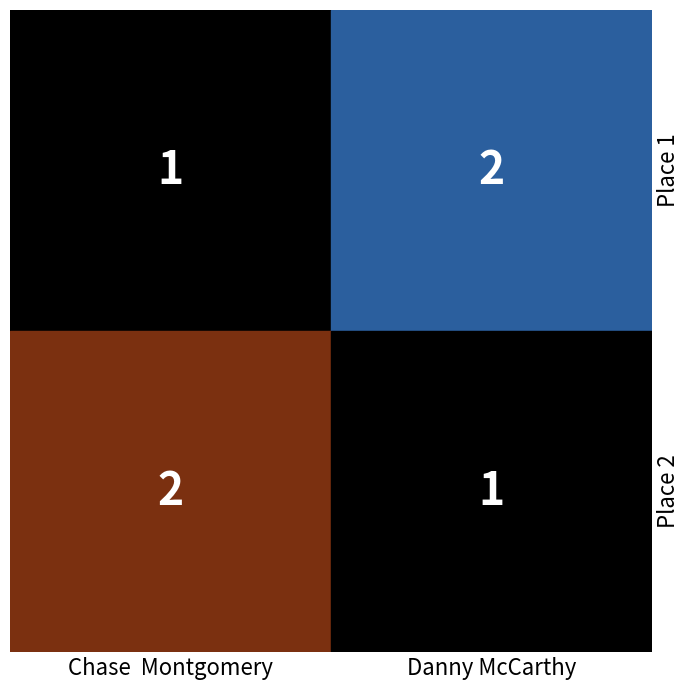

Reading right to left, list all the values displayed in this chart.

Chase  Montgomery: 2=2	1=1
Danny McCarthy: 2=1	1=2